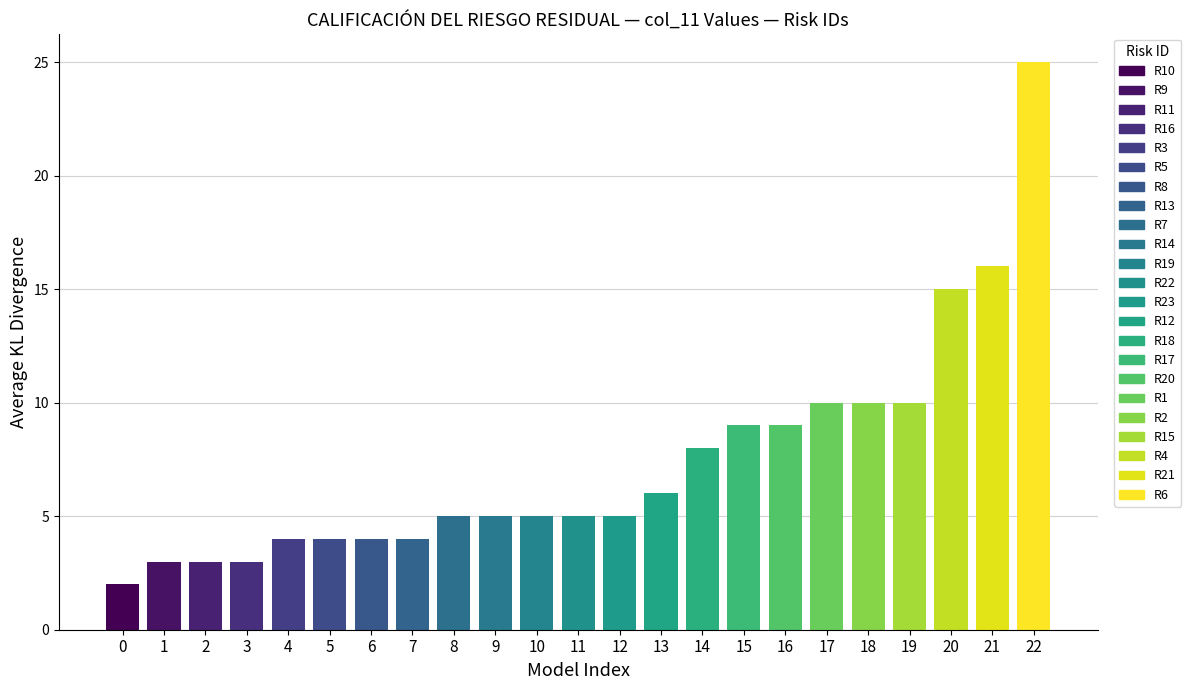

Is it true that the value at 12 is 5?

False